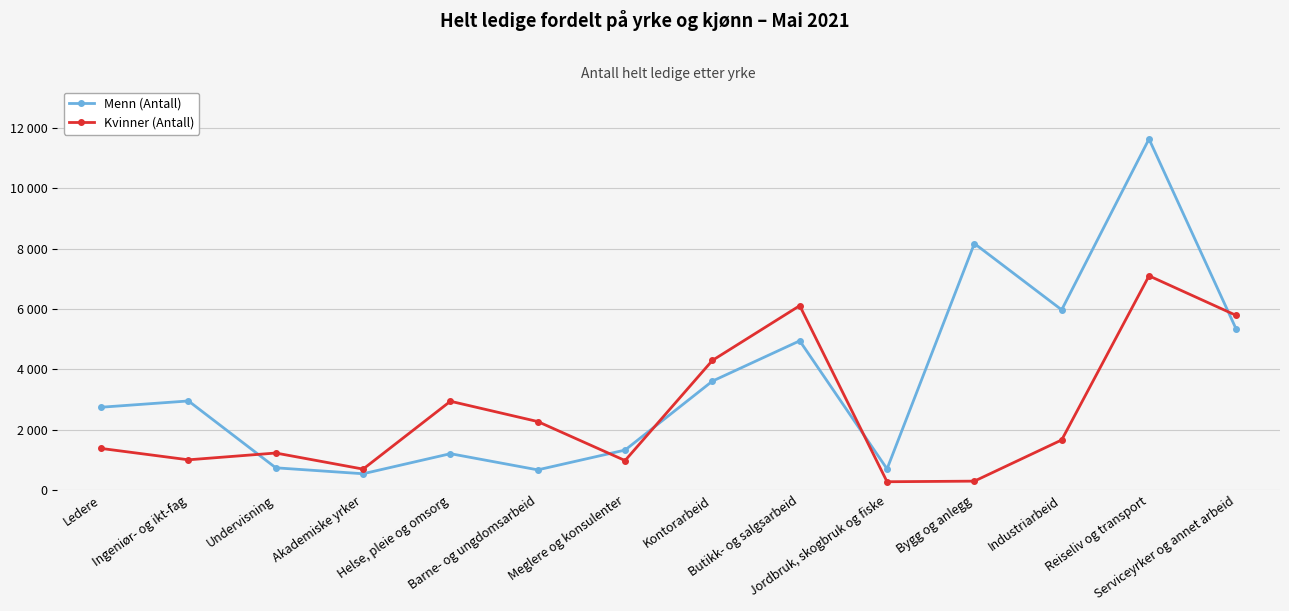

What is the label of the 14th point from the left?

Serviceyrker og annet arbeid